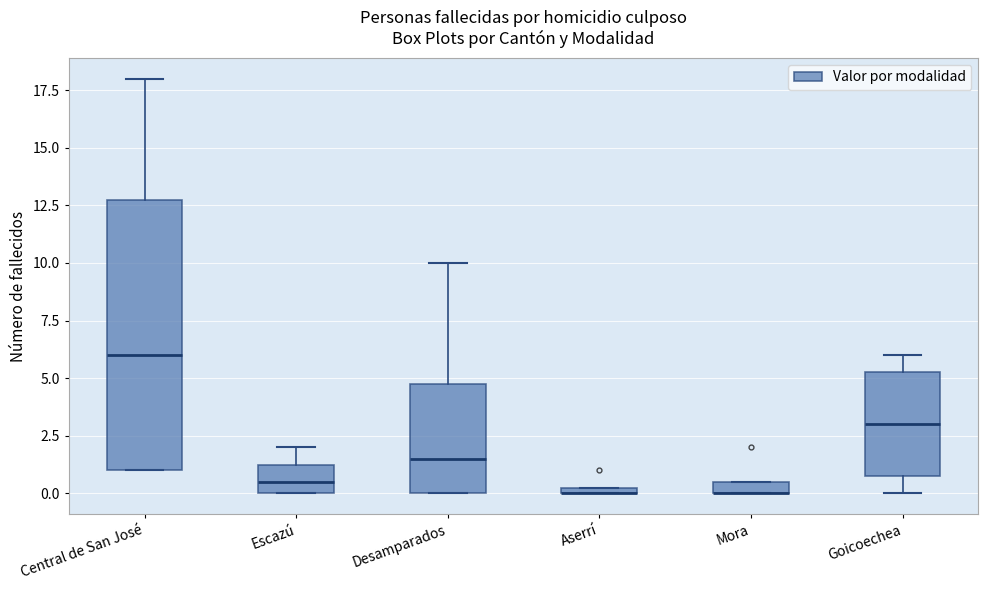

Comparing the boxes themselves (not the whiskers), which one is the tallest?

Central de San José